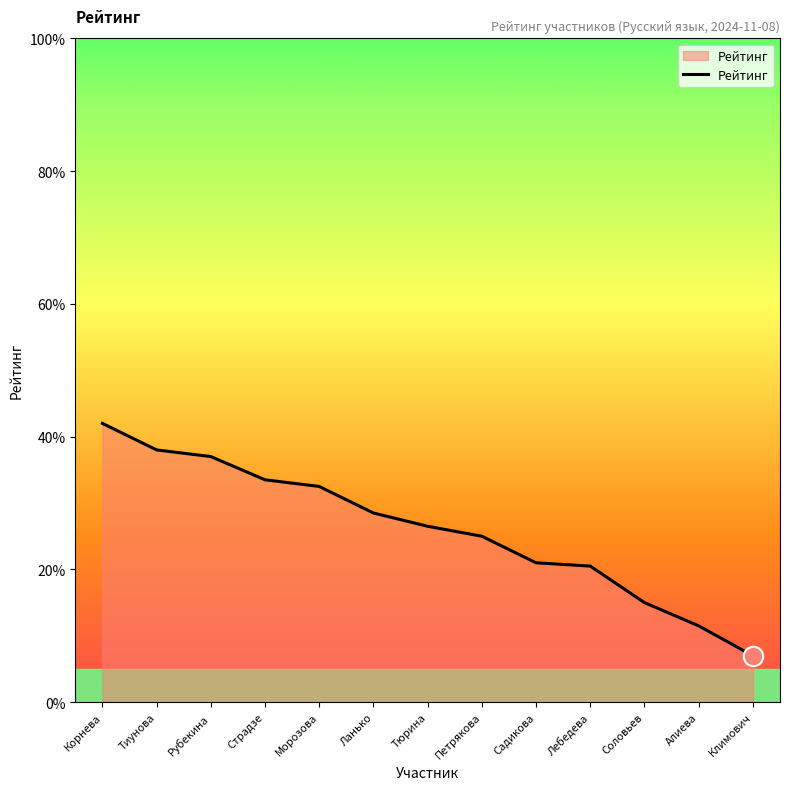

The value at Алиева is 0.1. True or false?

True